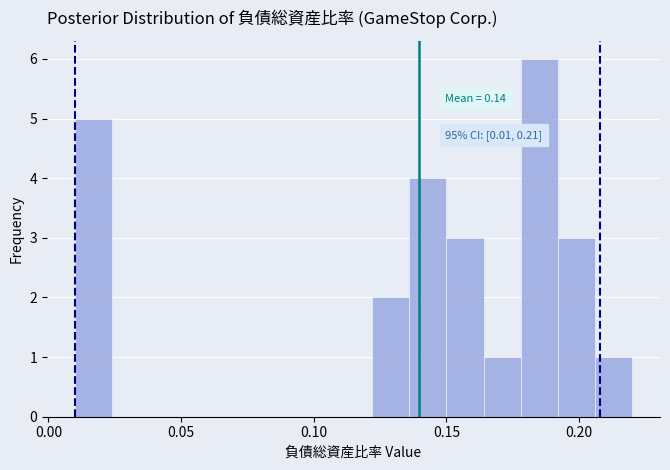

Read against the x-axis, roughly where is the centre of the tallest bar?

0.185